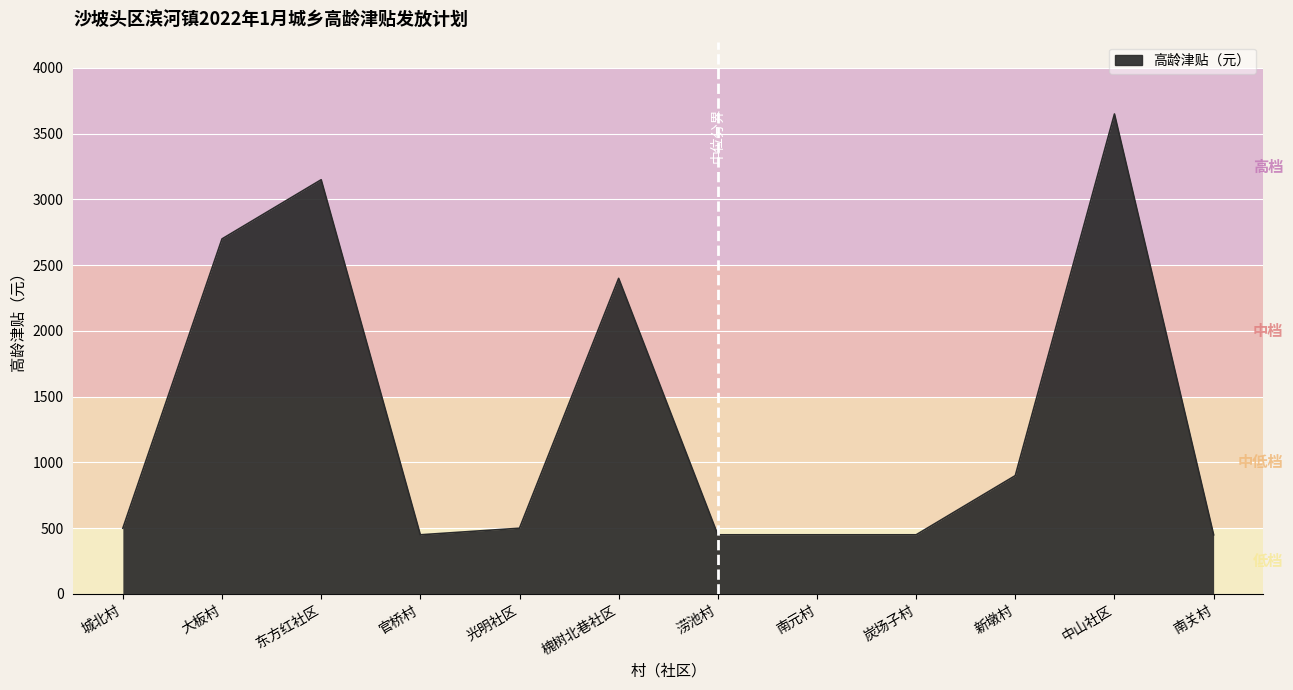

True or false: the data has more than 1 interior local peaks.

True